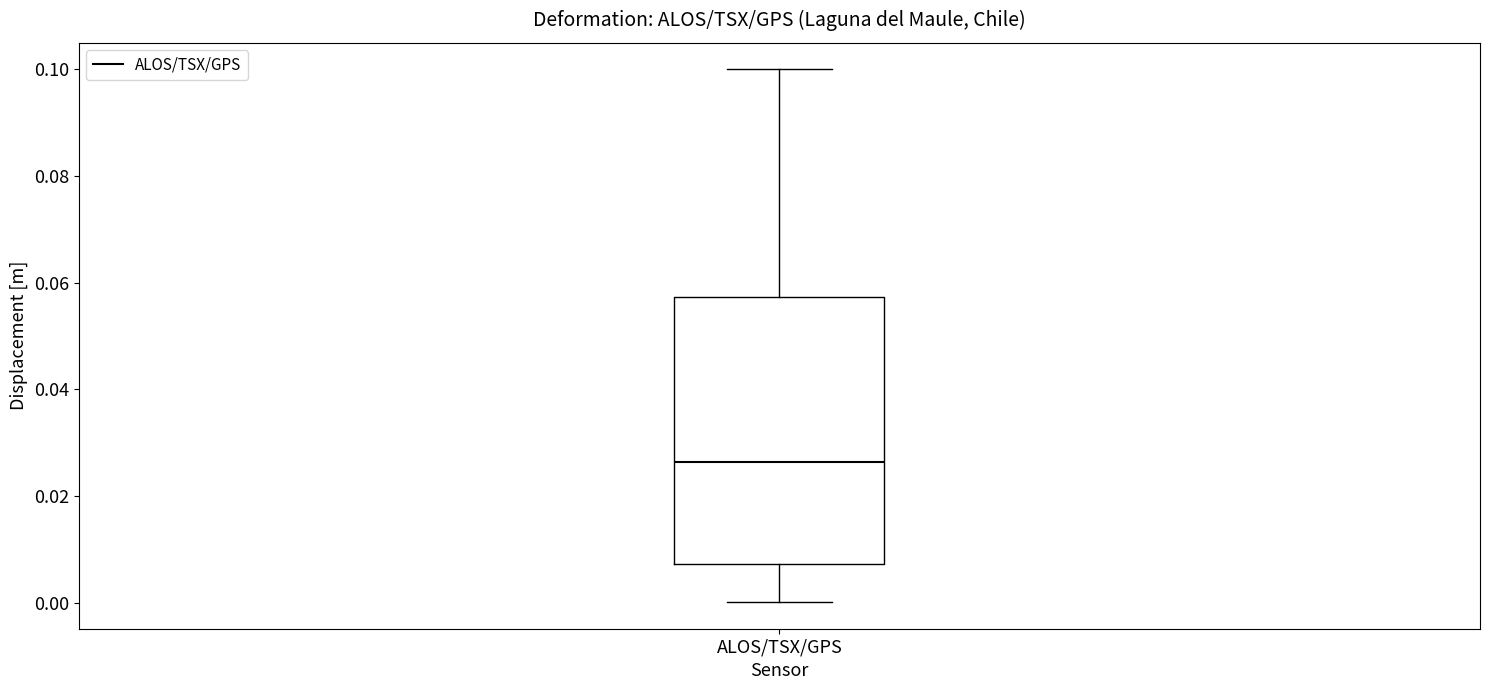

Transcribe this box plot: give where the median line is, the range the box spans, and where the two whiskers end, as read against the y-axis. The values are not printed on the chart, so give them approximately, as read against the axis.

median 0.026, box 0.008 to 0.058, whiskers 0.000 to 0.100